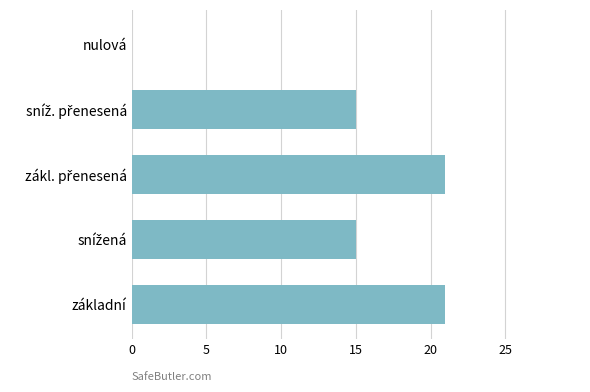

How many series are shown in this chart?

1